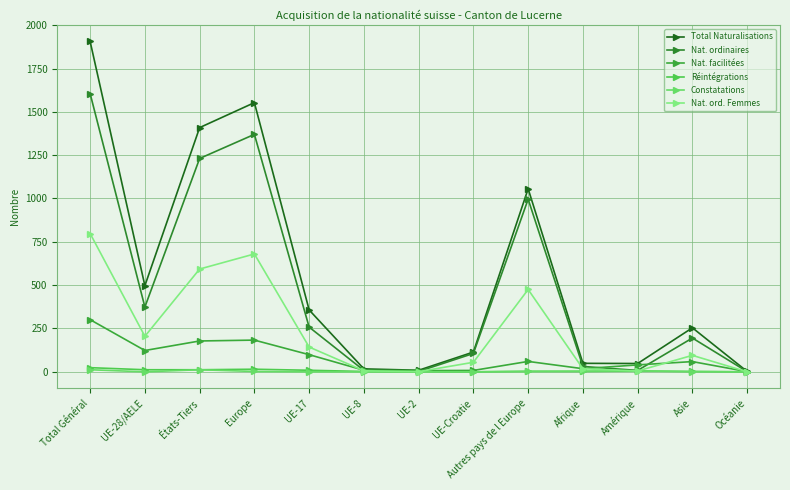

What is the sum of all Réintégrations values?

87